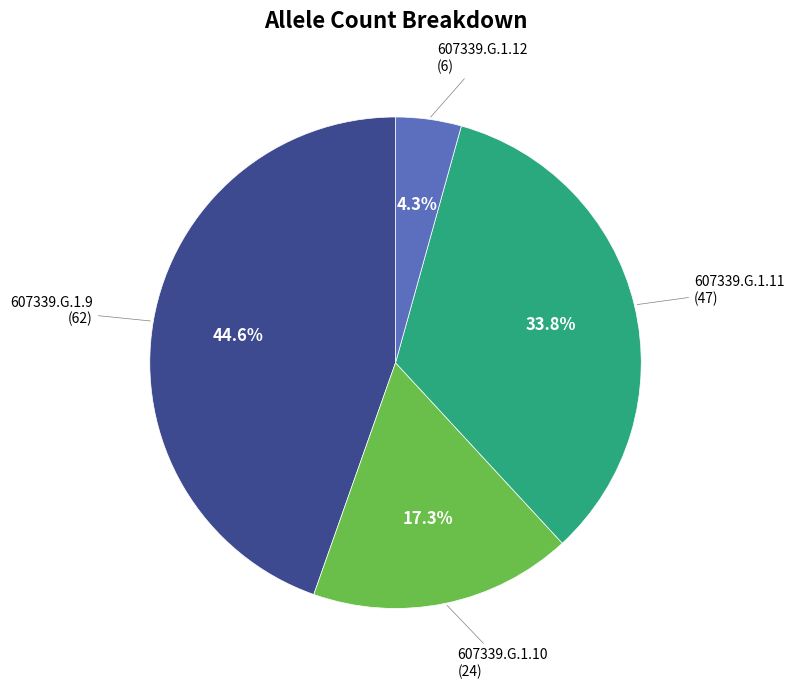

How many slices are in this pie chart?

4